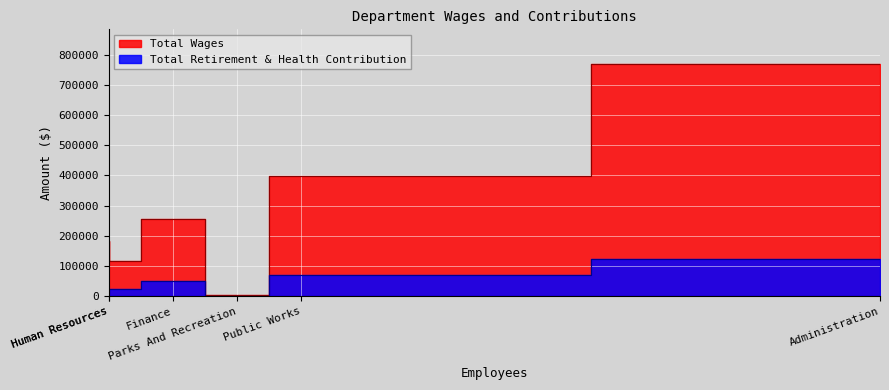

Is it true that Total Wages equals 768571 at Administration?

True